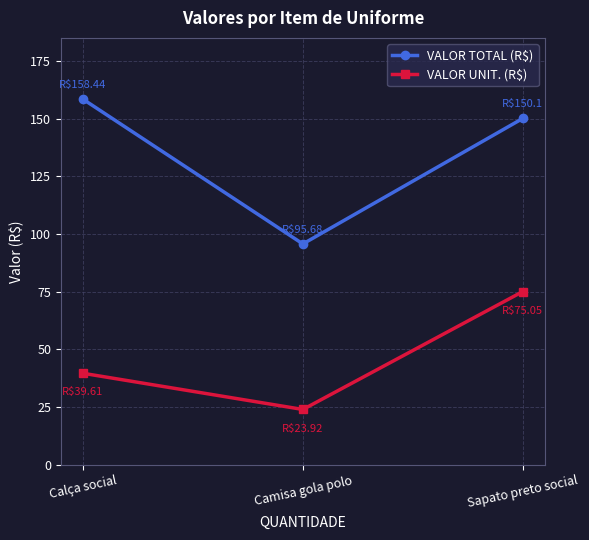

The value of VALOR UNIT. (R$) at Calça social is 39.6. True or false?

True